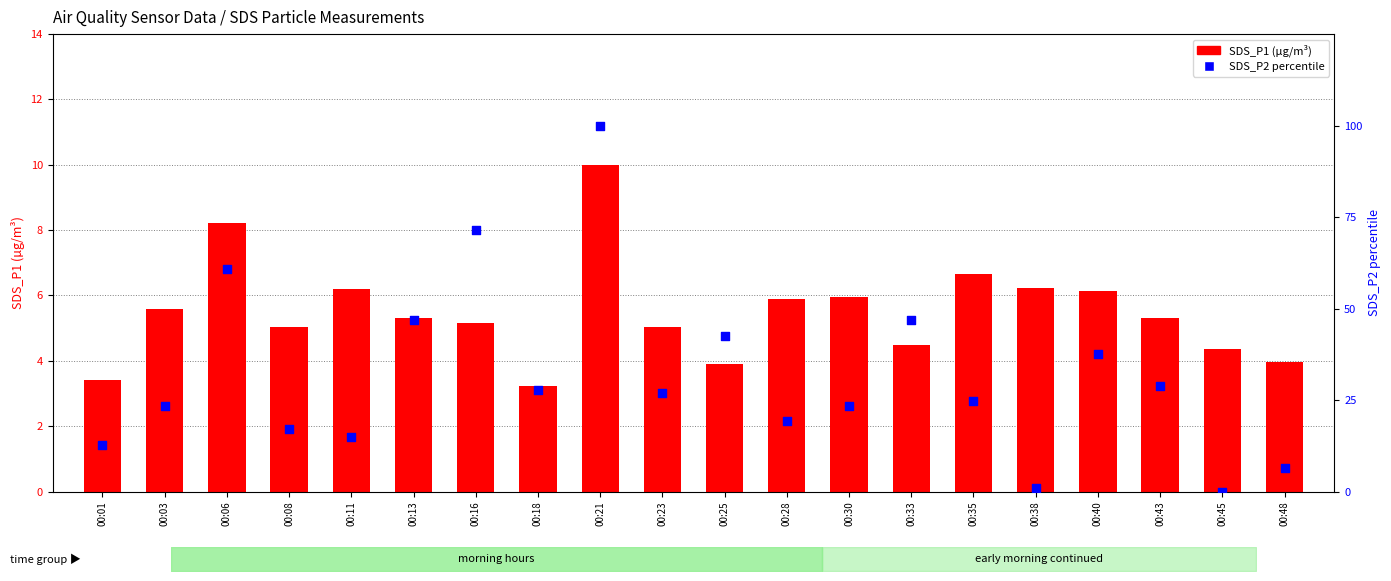

What are all the series names shown in the legend?

SDS_P1, SDS_P2 percentile